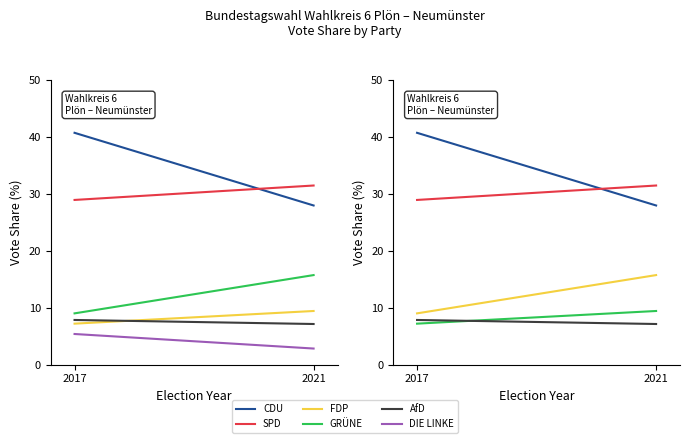

At which label is GRÜNE closest to 12?

2017